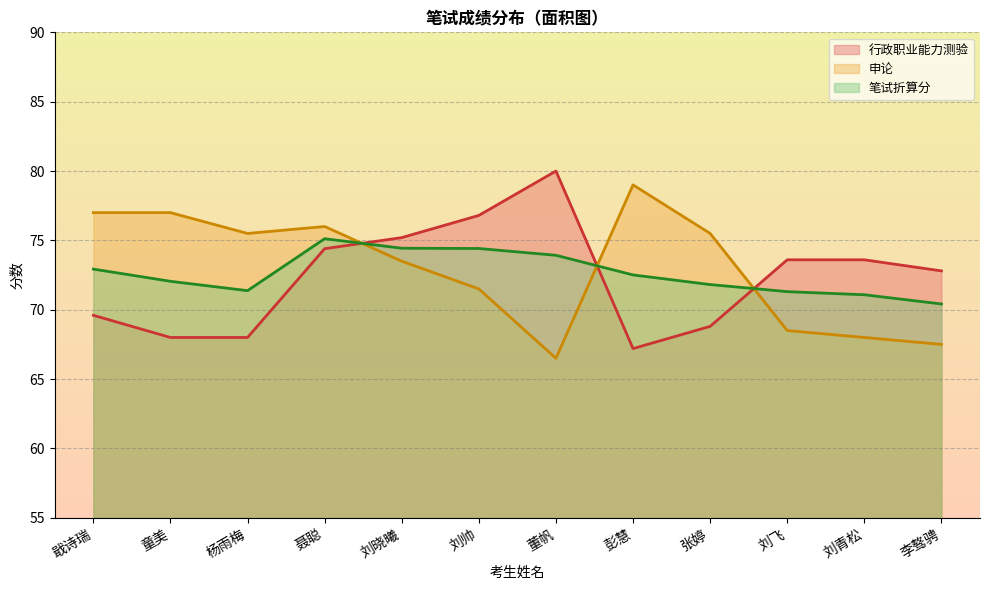

Reading right to left, what are all the values shown in this chart?

行政职业能力测验: 72.8	73.6	73.6	68.8	67.2	80.0	76.8	75.2	74.4	68.0	68.0	69.6
申论: 67.5	68.0	68.5	75.5	79.0	66.5	71.5	73.5	76.0	75.5	77.0	77.0
笔试折算分: 70.4	71.1	71.3	71.8	72.5	73.9	74.4	74.4	75.1	71.4	72.0	72.9